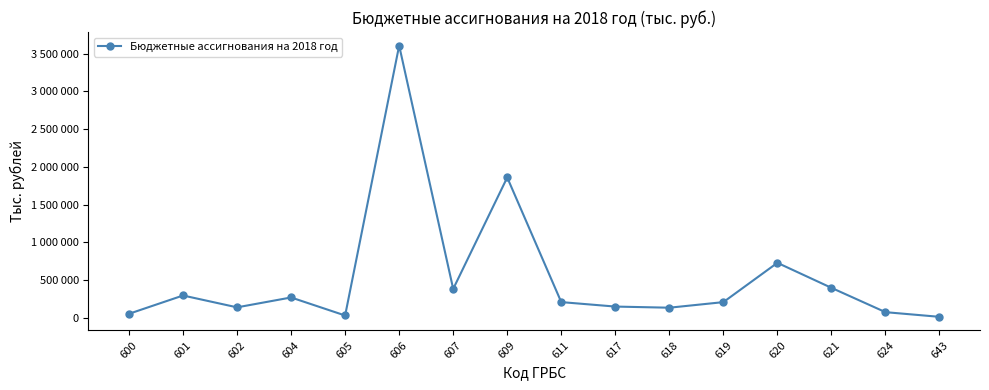

Is this an area chart (filled region under the line)?

No